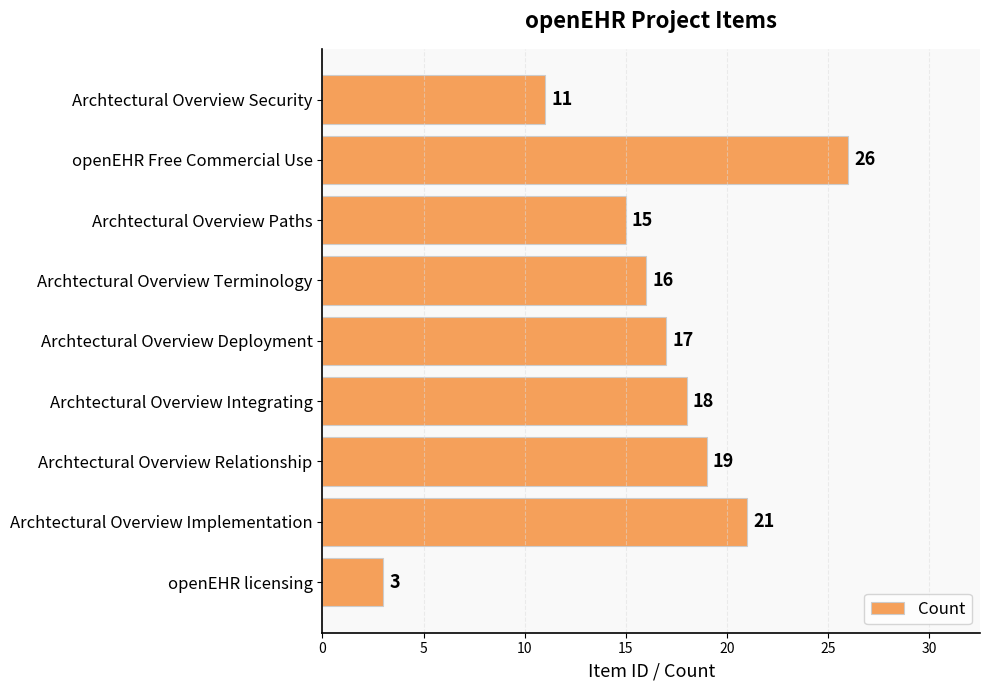

Reading bottom to top, list all the values displayed in this chart.

openEHR licensing=3	Archtectural Overview Implementation=21	Archtectural Overview Relationship=19	Archtectural Overview Integrating=18	Archtectural Overview Deployment=17	Archtectural Overview Terminology=16	Archtectural Overview Paths=15	openEHR Free Commercial Use=26	Archtectural Overview Security=11